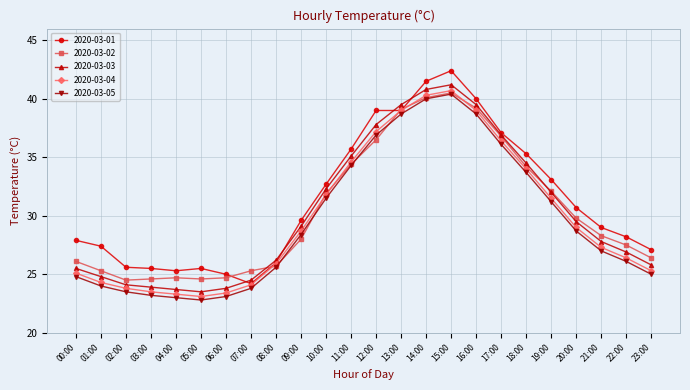

At how many categories does at least one series exceed 38?

5